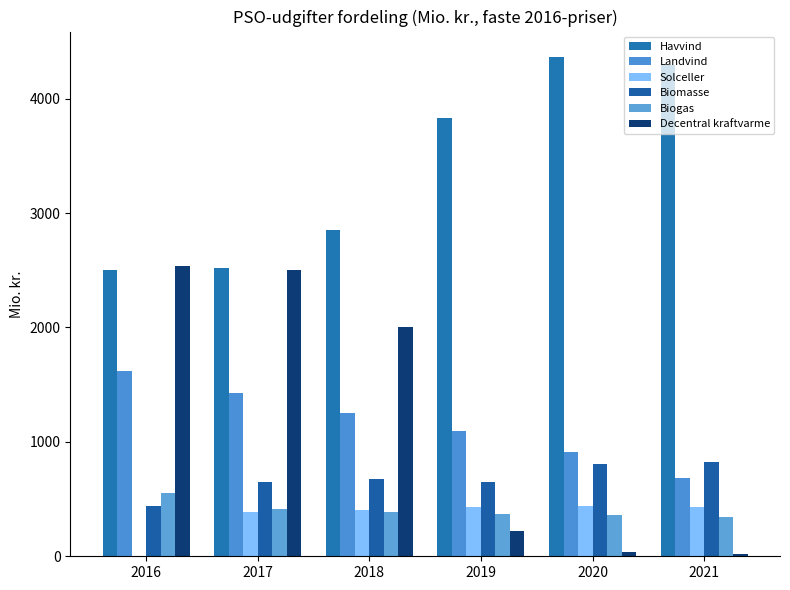

Is the value of Solceller at 2016 greater than the value of Landvind at 2016?

No